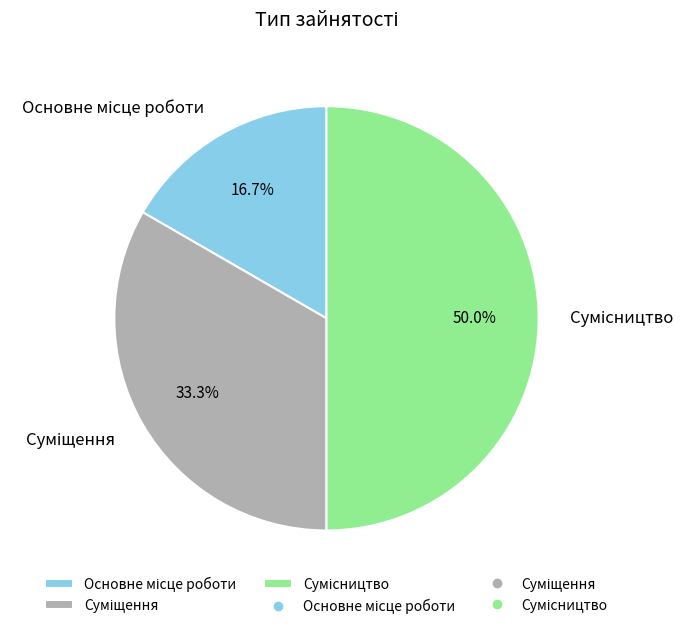

True or false: Основне місце роботи accounts for 17% of the total.

True